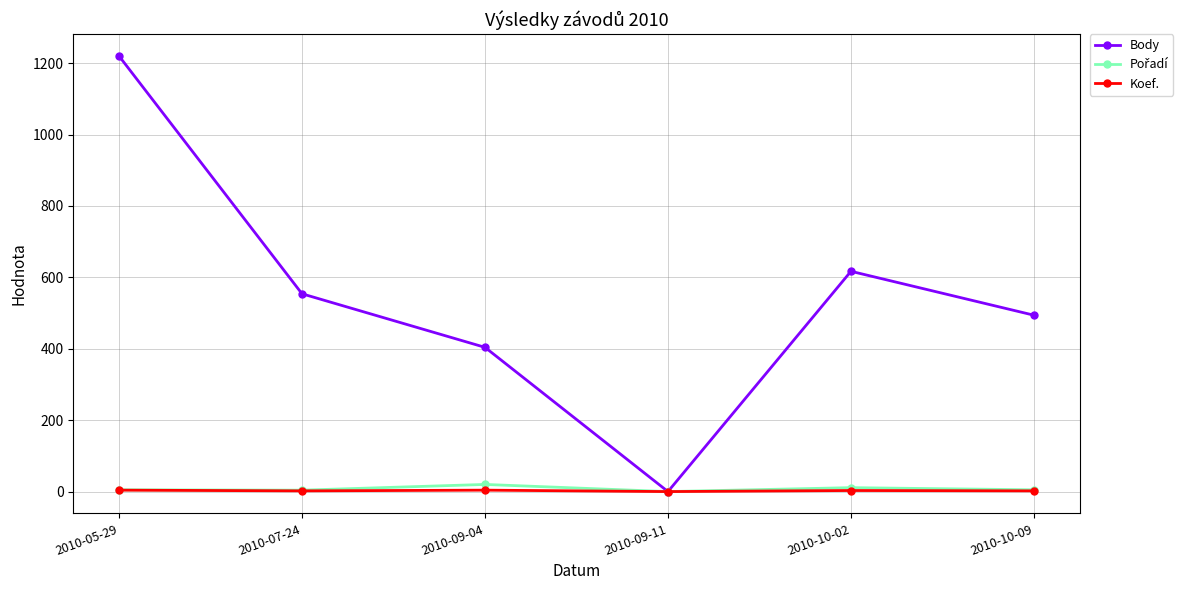

At which label is Body closest to 610?

2010-10-02